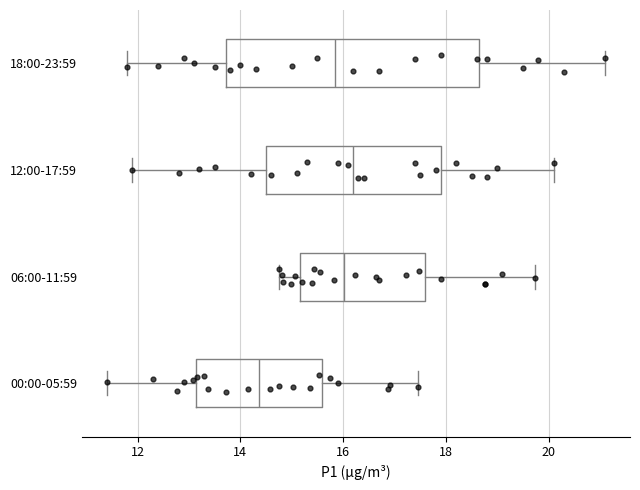

Comparing the boxes themselves (not the whiskers), which one is the widest?

18:00-23:59